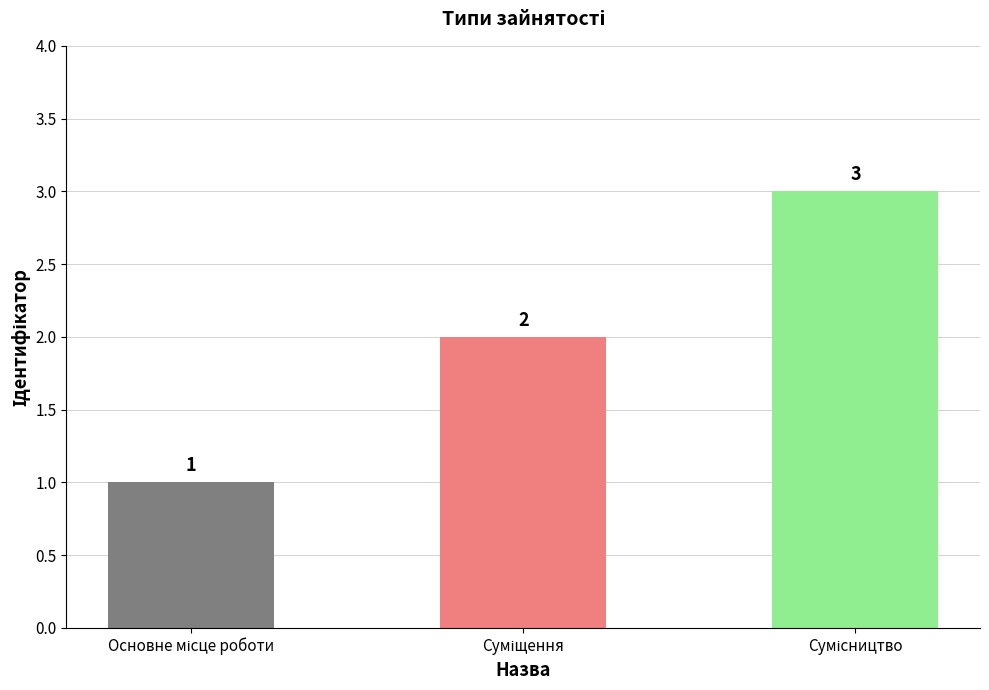

What is the value of the 1st bar from the left?

1